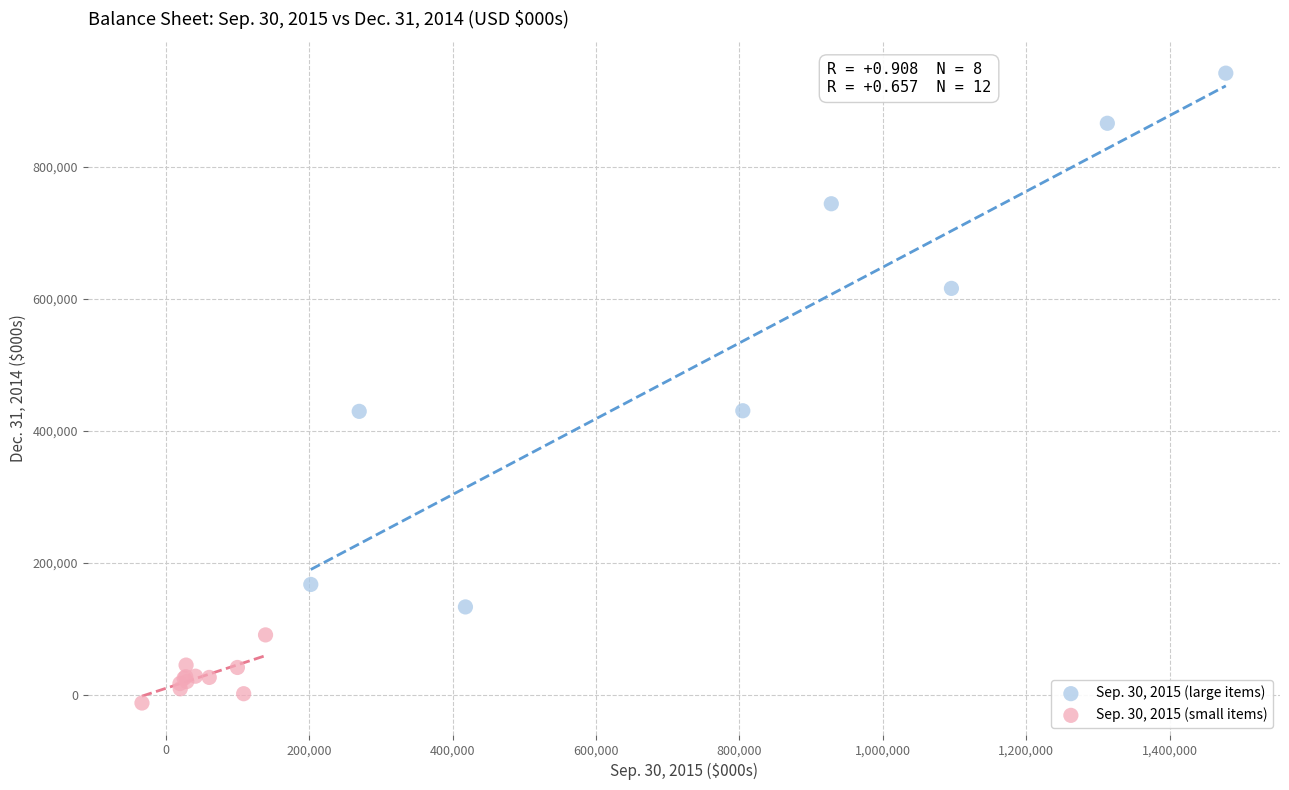

Which series has the widest spread of Y values?

Sep. 30, 2015 (large items)